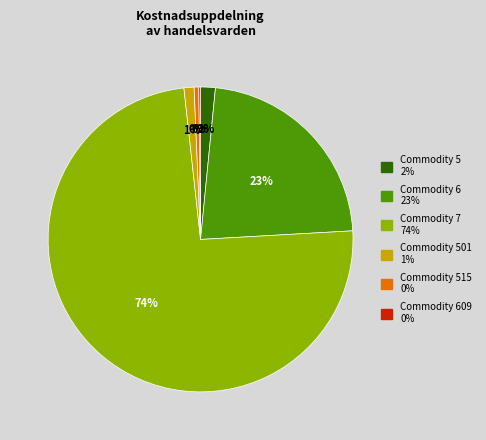

To the nearest percent, what is the average slice percentage?

17%